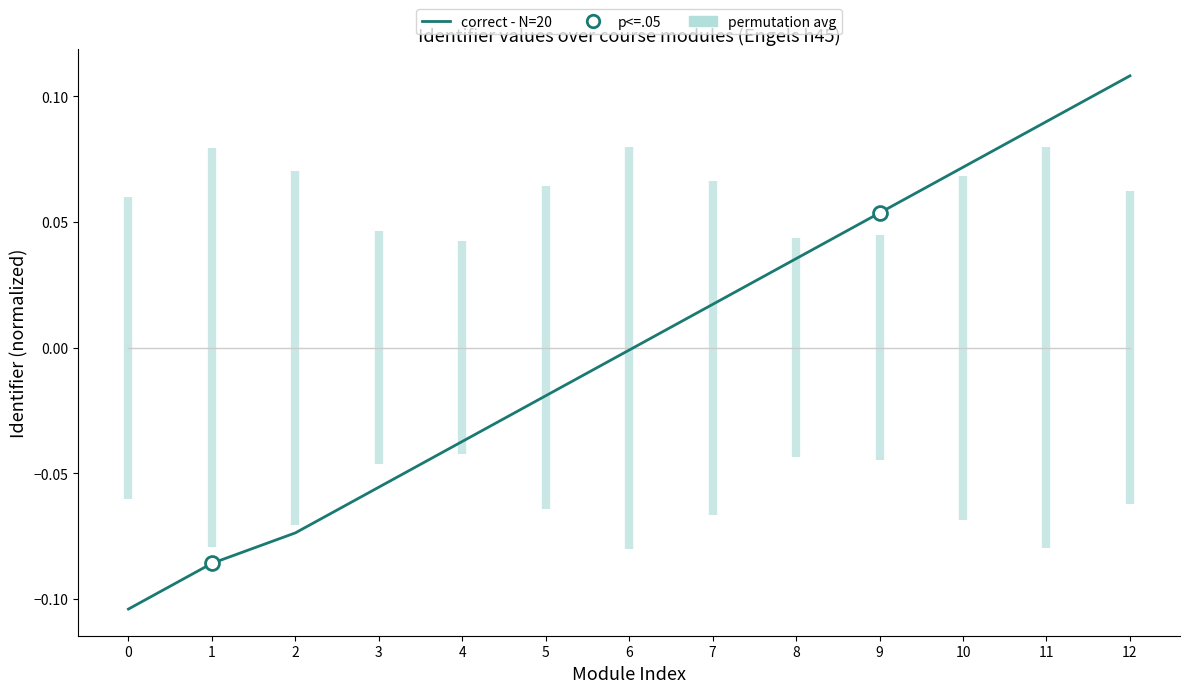

Which series has the largest total across all categories?

permutation avg